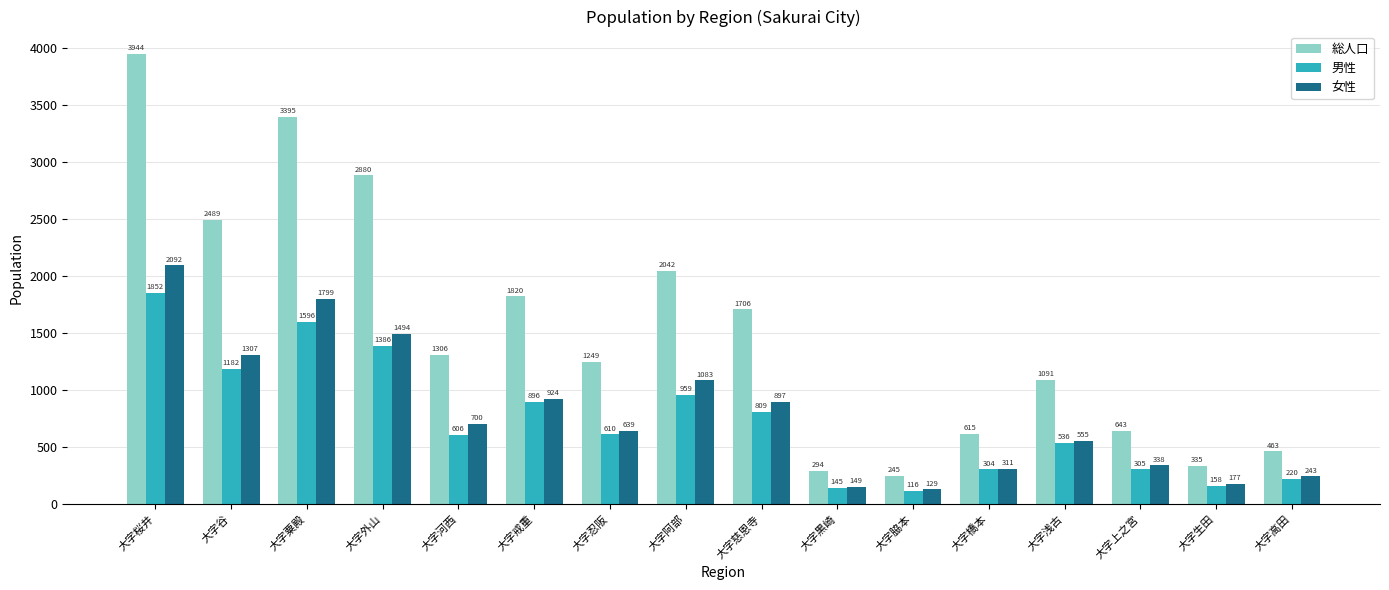

What is the difference between the maximum and second lowest values in the 総人口 series?

3650